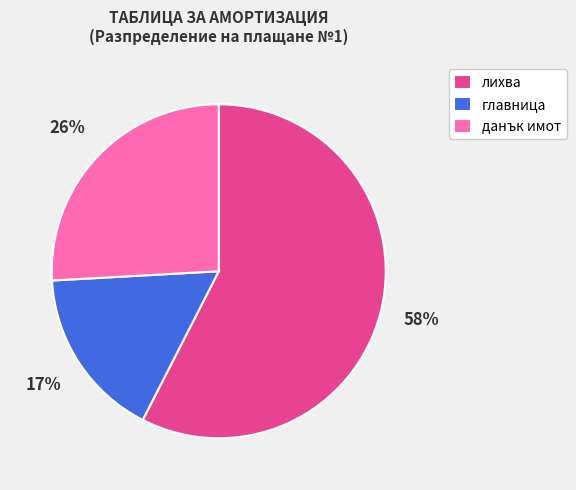

To the nearest percent, what is the difference between the главница and лихва slice percentages?

41%